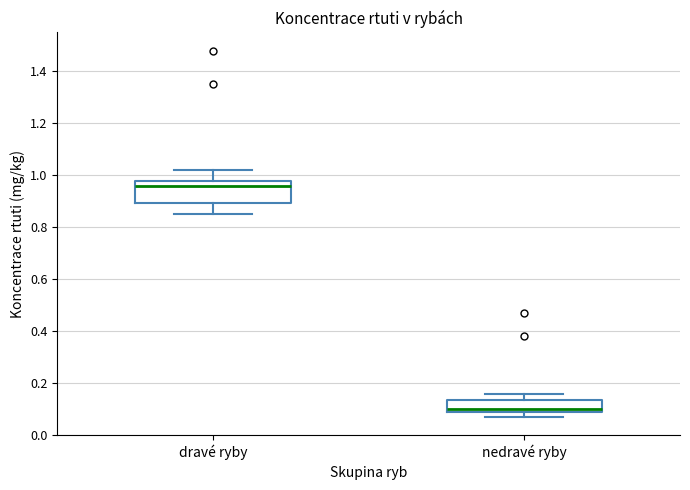

Which box is the tallest, from its lower edge to its upper edge?

dravé ryby